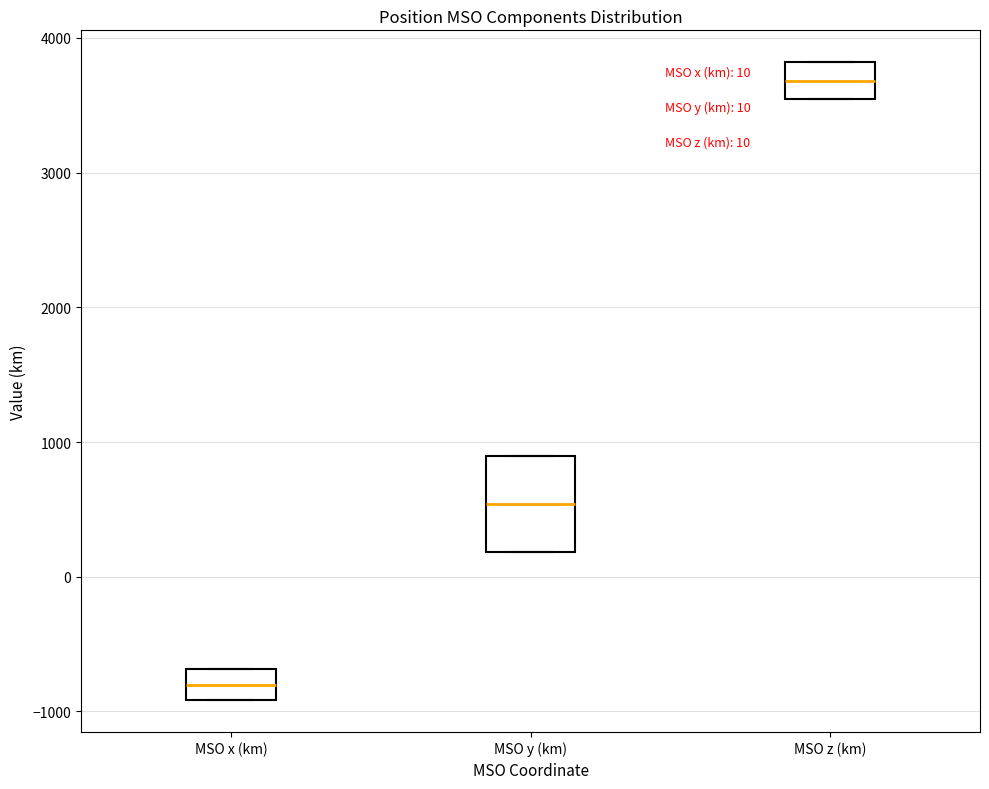

Which box's median line is the lowest?

MSO x (km)